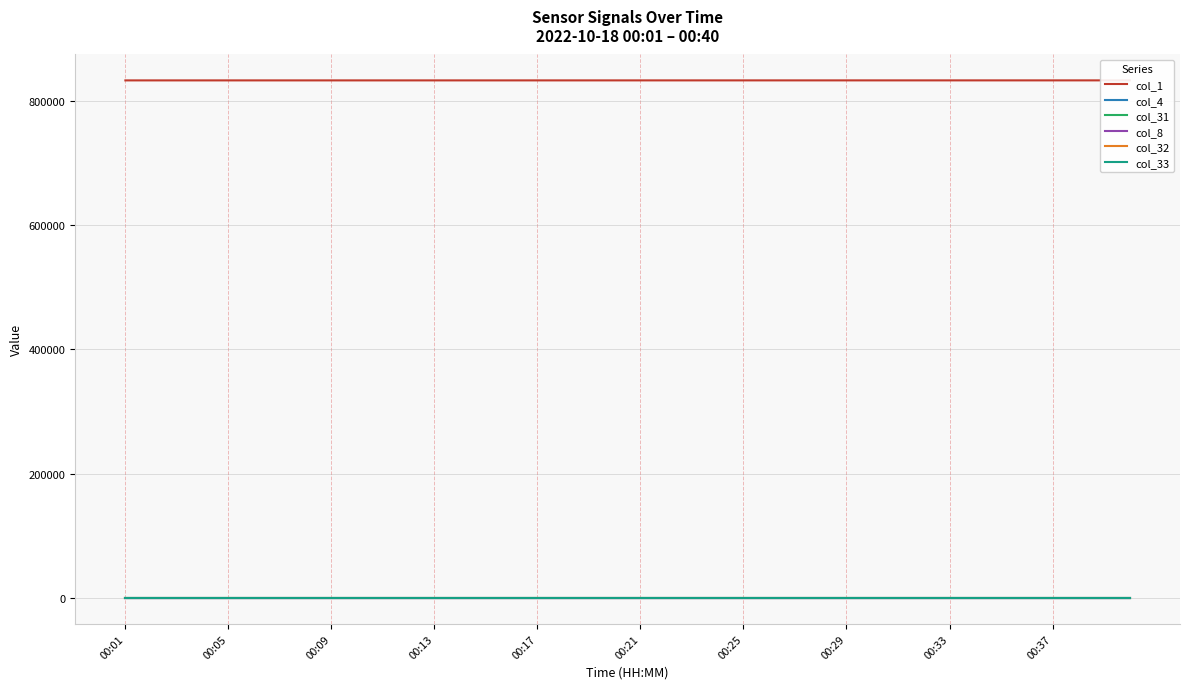

Reading left to right, list all the values displayed in this chart.

col_1: 832702.0	832703.0	832704.0	832705.0	832706.0	832707.0	832708.0	832709.0	832710.0	832711.0	832712.0	832713.0	832714.0	832715.0	832716.0	832717.0	832718.0	832719.0	832720.0	832721.0	832722.0	832723.0	832724.0	832725.0	832726.0	832727.0	832728.0	832729.0	832730.0	832731.0	832732.0	832733.0	832734.0	832735.0	832736.0	832737.0	832738.0	832739.0	832740.0	832741.0
col_4: 18.7	18.7	18.7	18.7	18.7	18.8	18.8	18.8	18.9	18.9	18.9	18.9	18.9	19.0	19.1	19.1	19.3	19.3	19.4	19.4	19.4	19.5	19.5	19.5	19.6	19.7	19.7	19.8	20.0	20.0	20.1	20.2	20.2	20.2	20.3	20.3	20.3	20.4	20.5	20.6
col_31: -7.9	-7.9	-7.8	-7.8	-7.8	-7.8	-7.8	-7.8	-7.7	-7.7	-7.7	-7.7	-7.7	-7.7	-7.6	-7.6	-7.6	-7.6	-7.6	-7.5	-7.5	-7.5	-7.5	-7.5	-7.4	-7.4	-7.4	-7.4	-7.3	-7.3	-7.3	-7.3	-7.2	-7.2	-7.2	-7.2	-7.1	-7.1	-7.1	-7.1
col_8: -1.3	-0.9	-1.1	-1.0	-1.0	-0.9	-1.4	-1.0	-0.9	-0.9	-1.0	-1.3	-1.0	-0.9	-0.7	-0.9	-0.8	-1.3	-1.0	-1.0	-0.8	-1.2	-1.0	-1.1	-1.1	-1.4	-1.2	-1.1	-1.2	-1.0	-0.7	-0.9	-1.2	-1.3	-1.4	-1.3	-1.0	-1.0	-1.0	-1.0
col_32: 1.0	1.0	1.0	0.9	0.9	0.9	0.9	0.9	0.9	0.9	0.9	0.9	0.9	0.9	0.9	0.9	0.9	0.9	0.8	0.8	0.8	0.8	0.8	0.8	0.8	0.8	0.8	0.8	0.8	0.8	0.8	0.8	0.8	0.8	0.7	0.7	0.7	0.7	0.7	0.7
col_33: -1.8	-1.8	-1.8	-1.8	-1.8	-1.8	-1.8	-1.8	-1.8	-1.9	-1.9	-1.9	-1.9	-1.9	-1.9	-1.9	-1.9	-1.9	-1.9	-1.9	-1.9	-1.9	-1.9	-1.9	-2.0	-2.0	-2.0	-2.0	-2.0	-2.0	-2.0	-2.0	-2.0	-2.0	-2.0	-2.0	-2.0	-2.0	-2.0	-2.0